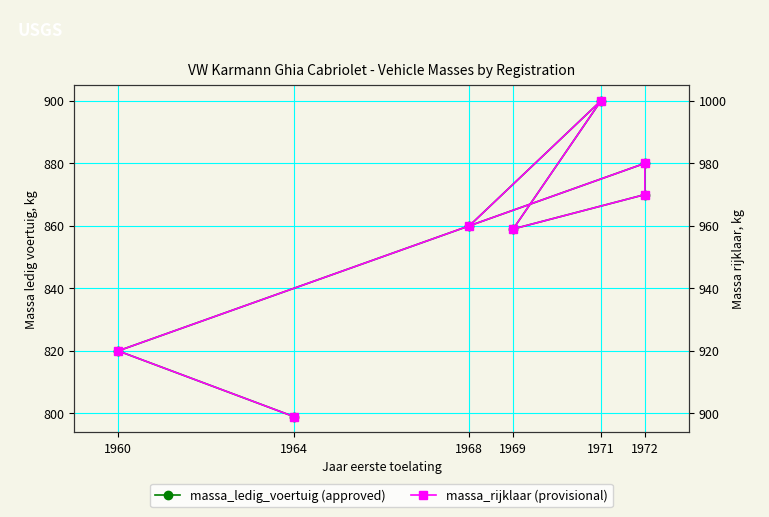

How many interior local valleys does the massa_ledig_voertuig series have?

1